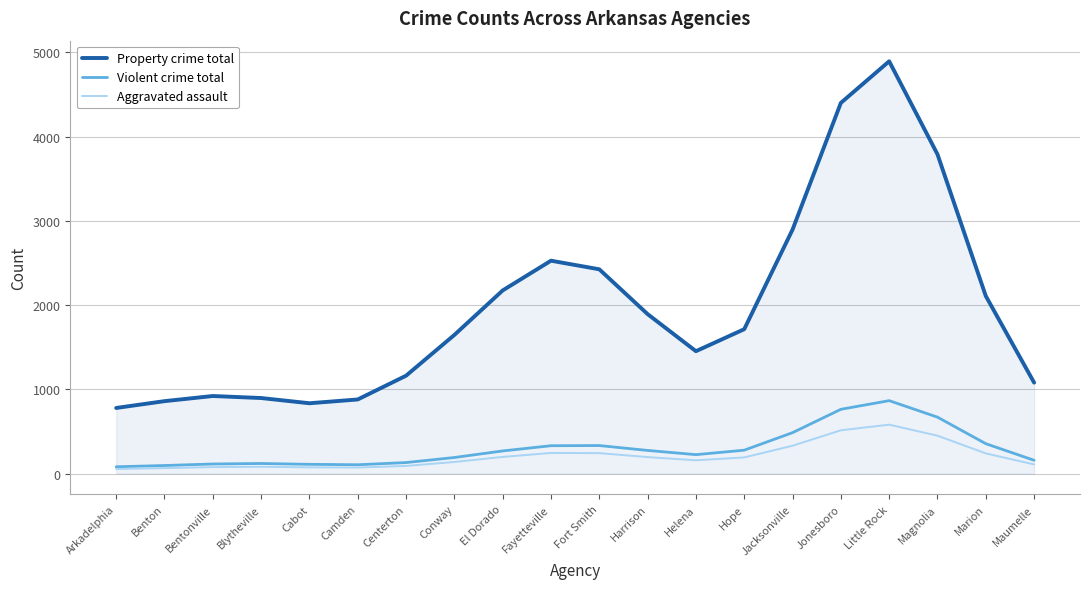

Is the value of Property crime total at Fort Smith greater than the value of Aggravated assault at Arkadelphia?

Yes